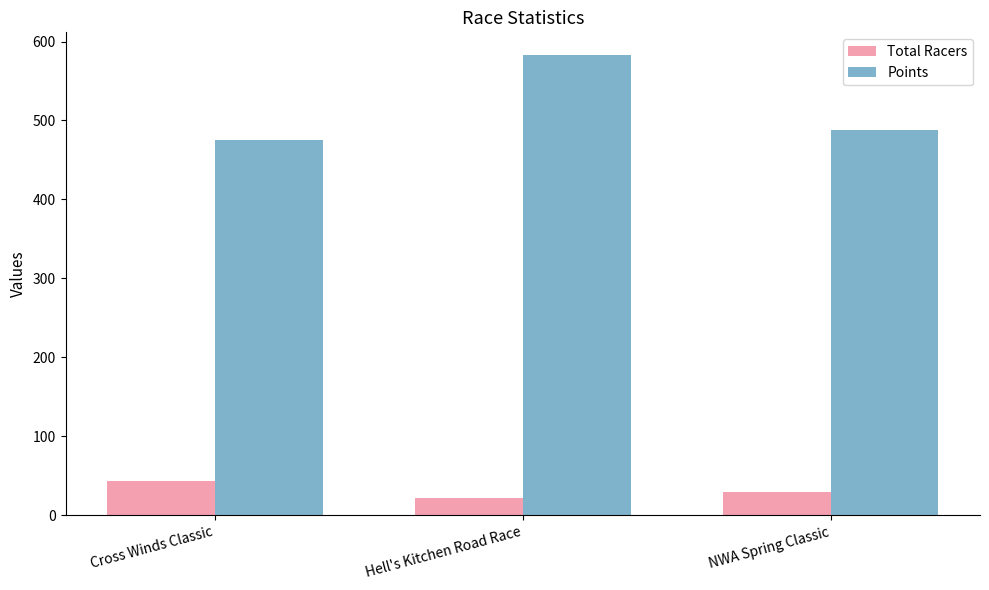

What is the value of the Points bar at the 2nd from the left?

582.5